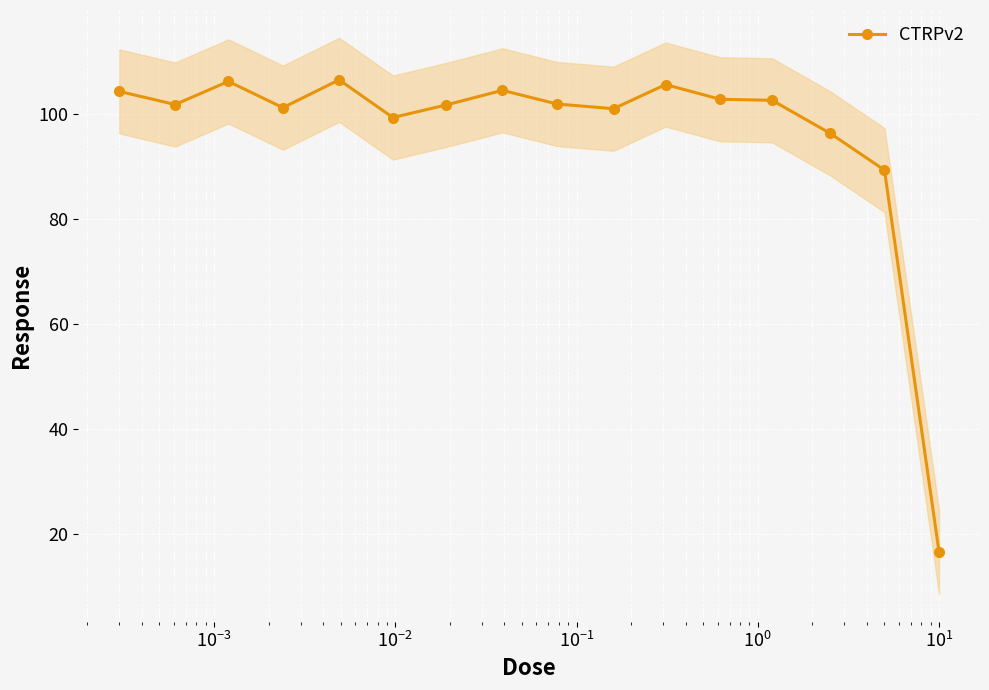

What is the minimum value shown in the chart?

16.6